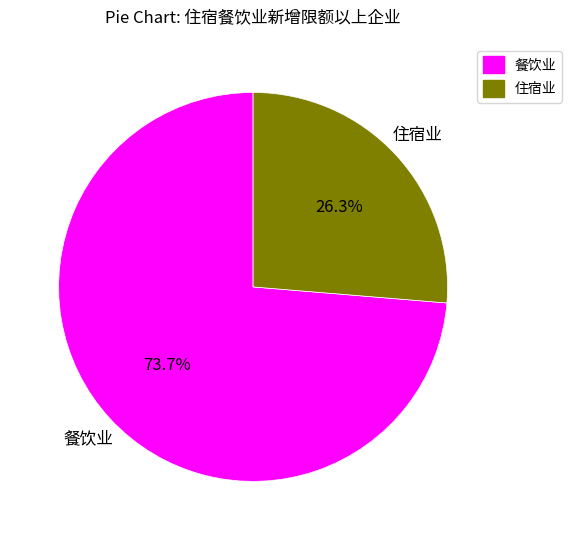

How many slices are in this pie chart?

2